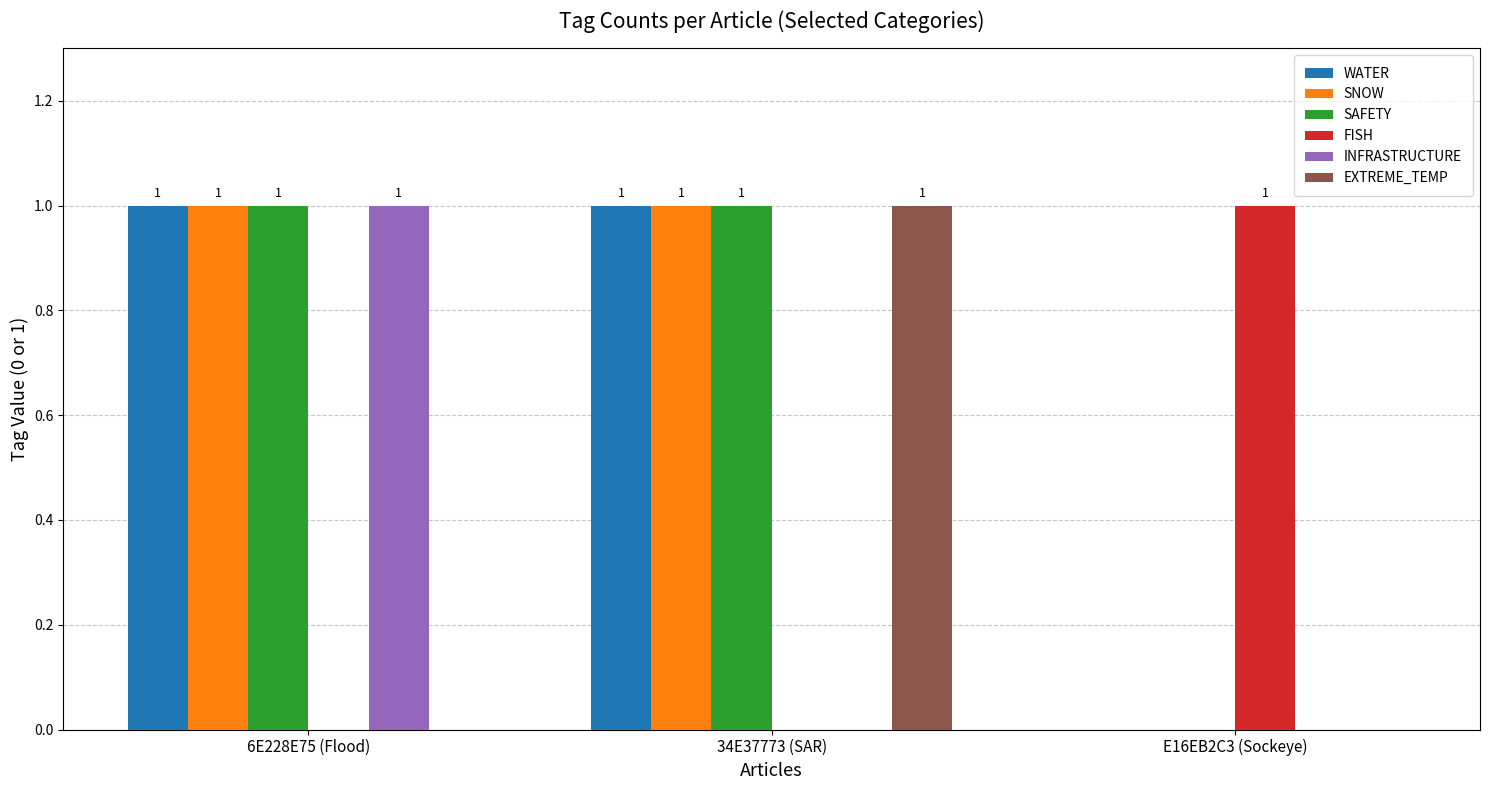

How many values in the EXTREME_TEMP series exceed 0?

1